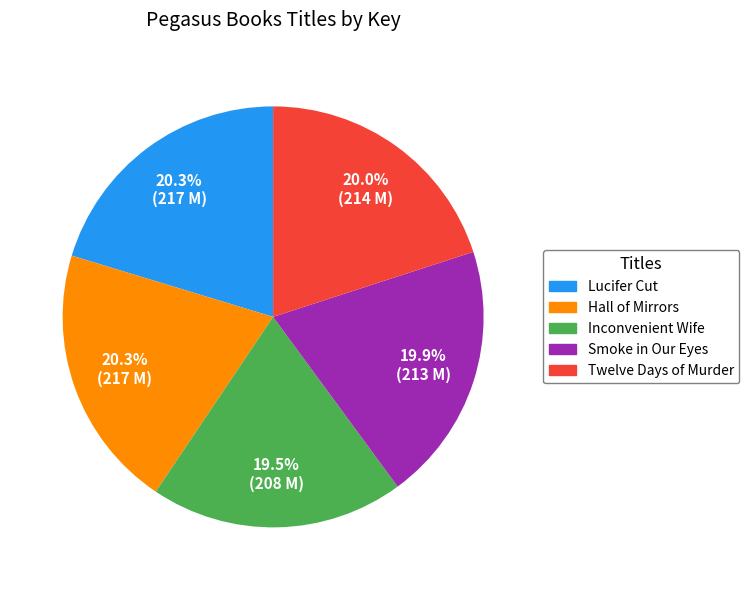

The Hall of Mirrors slice represents 20% of the pie. True or false?

True